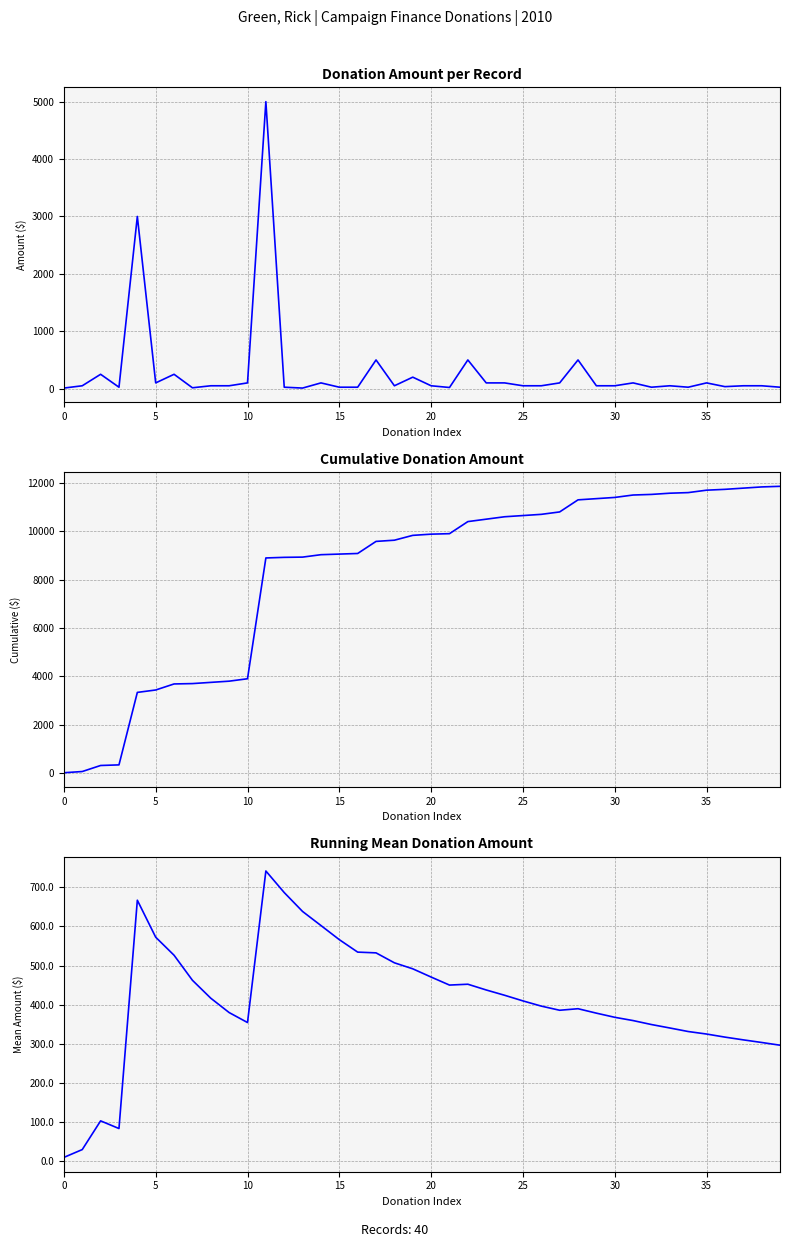

What is the label of the 20th point from the left?

19